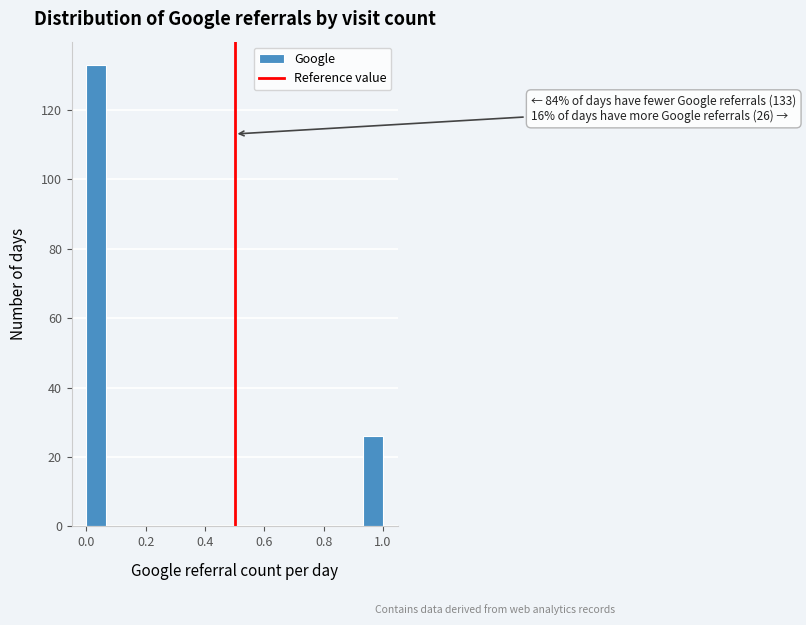

Around what value on the x-axis is the tallest bar? Give the approximate position of its centre, as read against the axis.

0.04